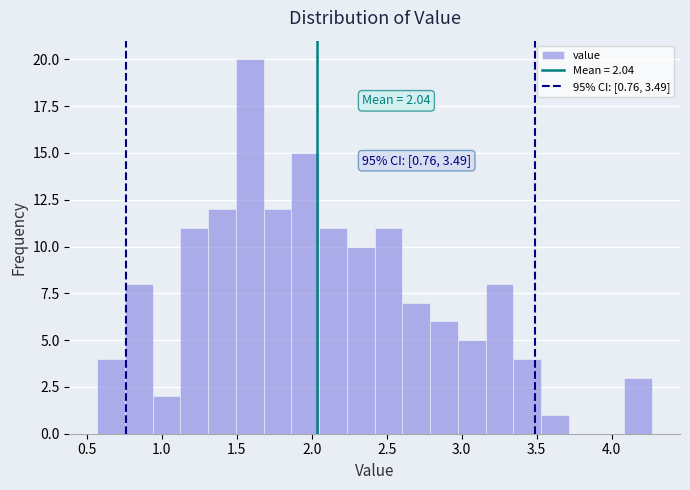

Around what value on the x-axis is the tallest bar? Give the approximate position of its centre, as read against the axis.

1.60